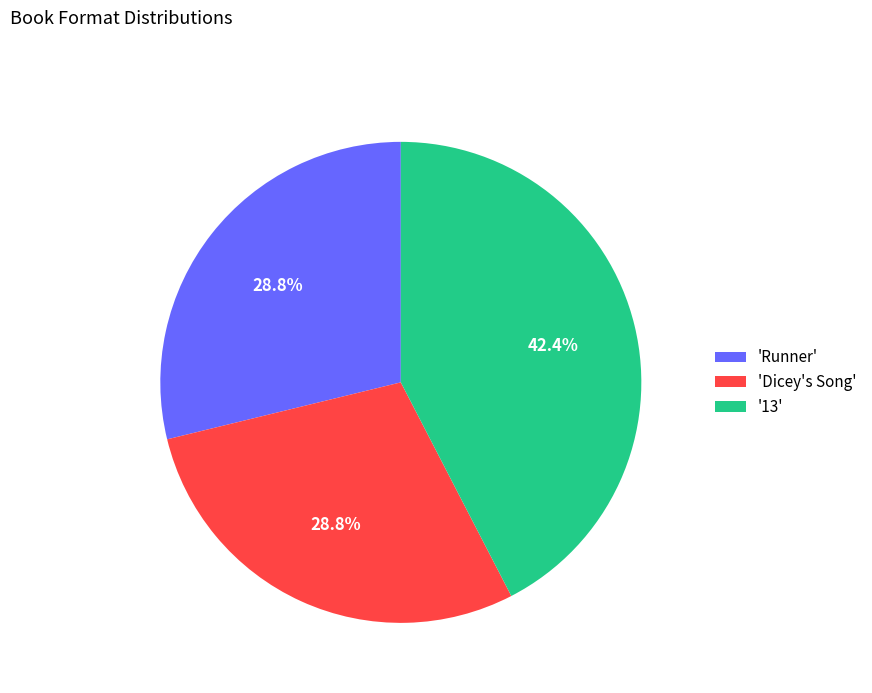

Is 'Dicey's Song' the majority of the pie?

No